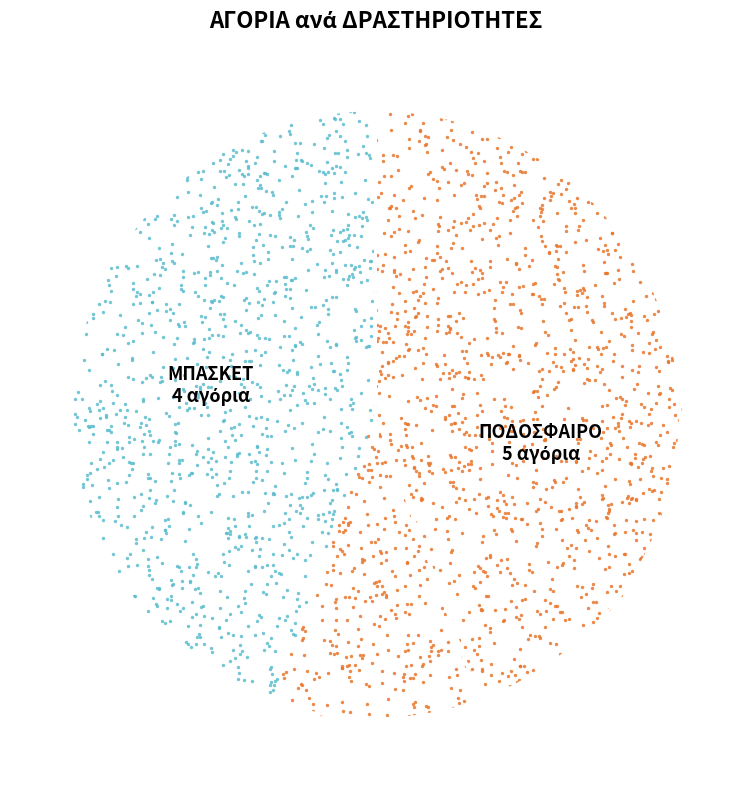

To the nearest percent, what is the combined percentage of ΜΠΑΣΚΕΤ and ΚΥΝΗΓΗΤΟ?

44%